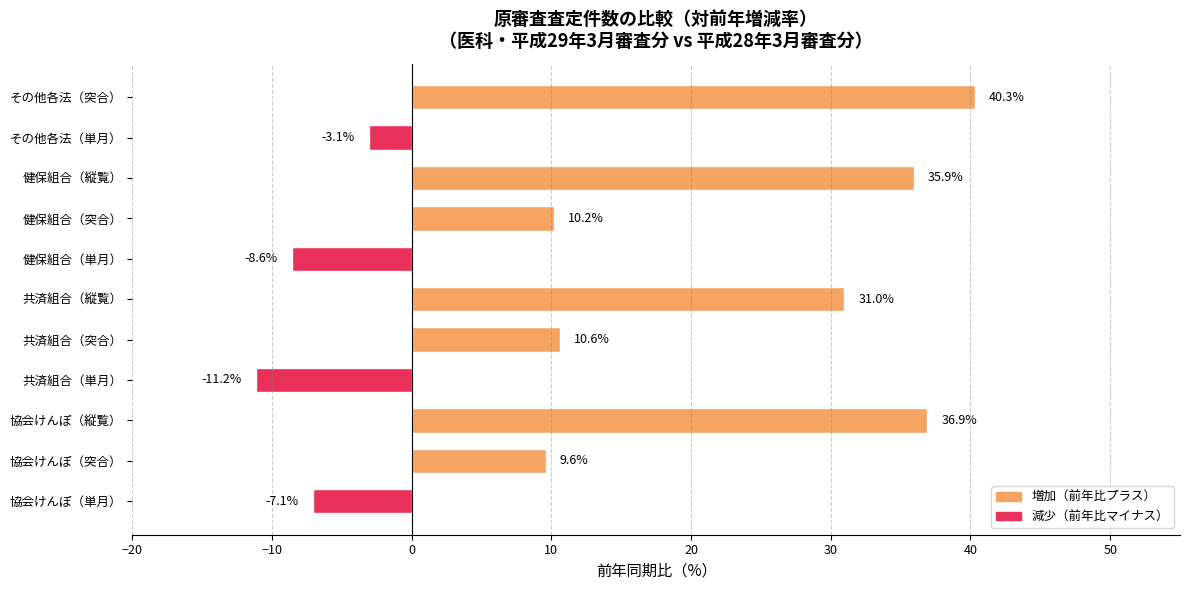

How many values are above zero?

7